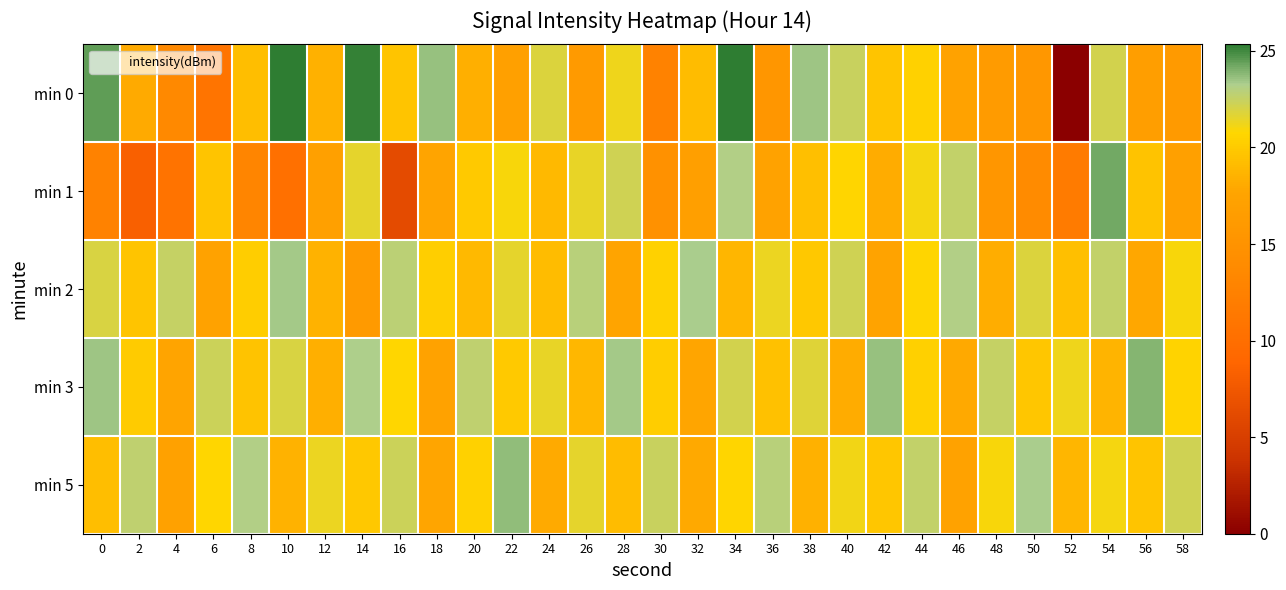

At how many categories does at least one series exceed 10?

30